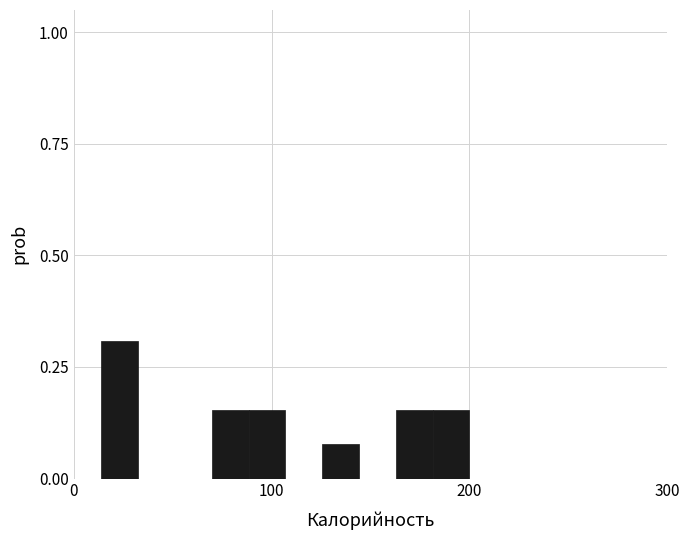

Around what value on the x-axis is the tallest bar? Give the approximate position of its centre, as read against the axis.

20